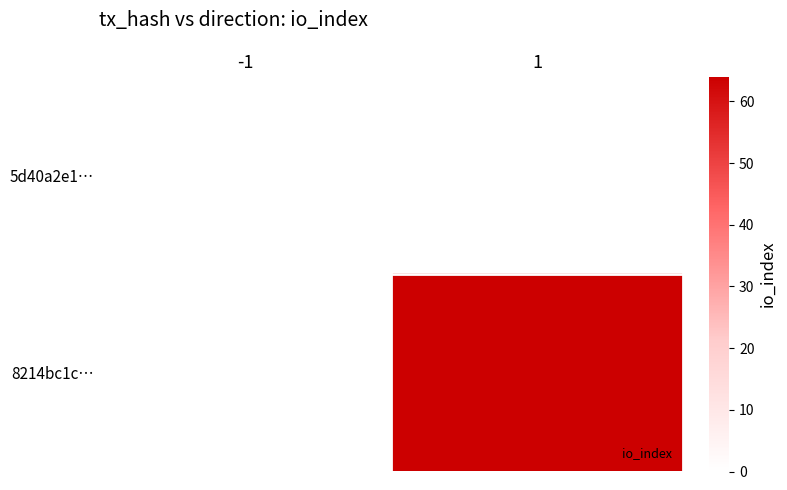

How many data points does each series have?

2